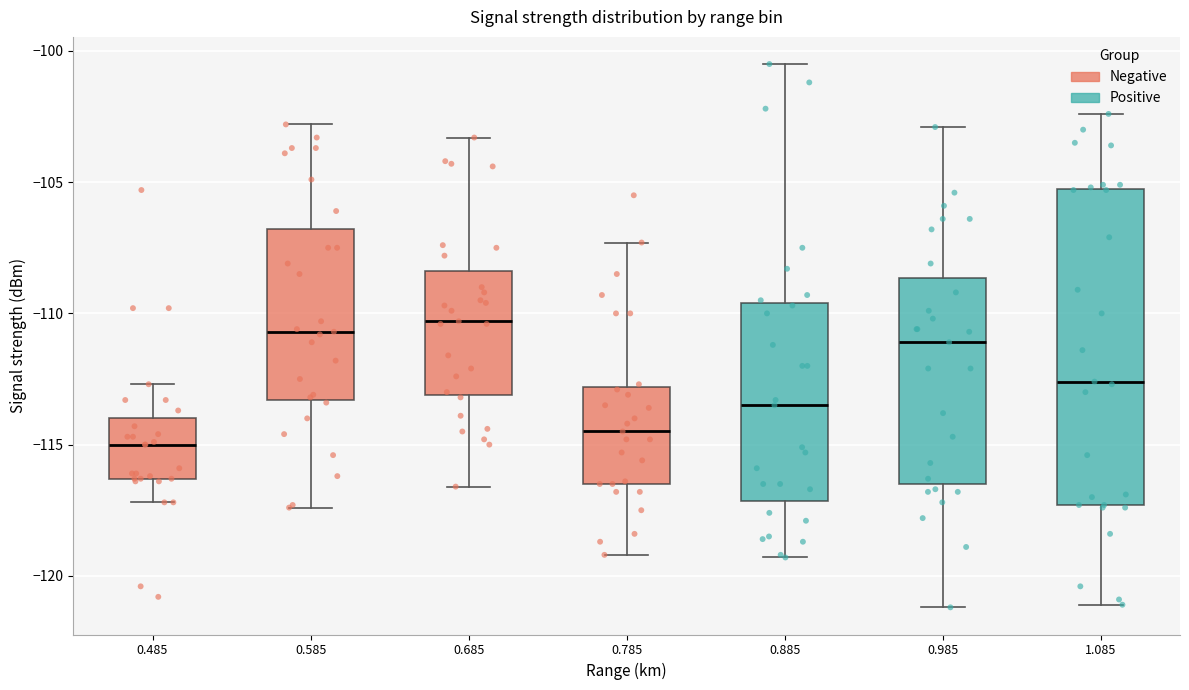

Where is the lower edge of the box at x = 0.685 on the y-axis? The values are not printed on the chart, so give them approximately, as read against the axis.

-113.0